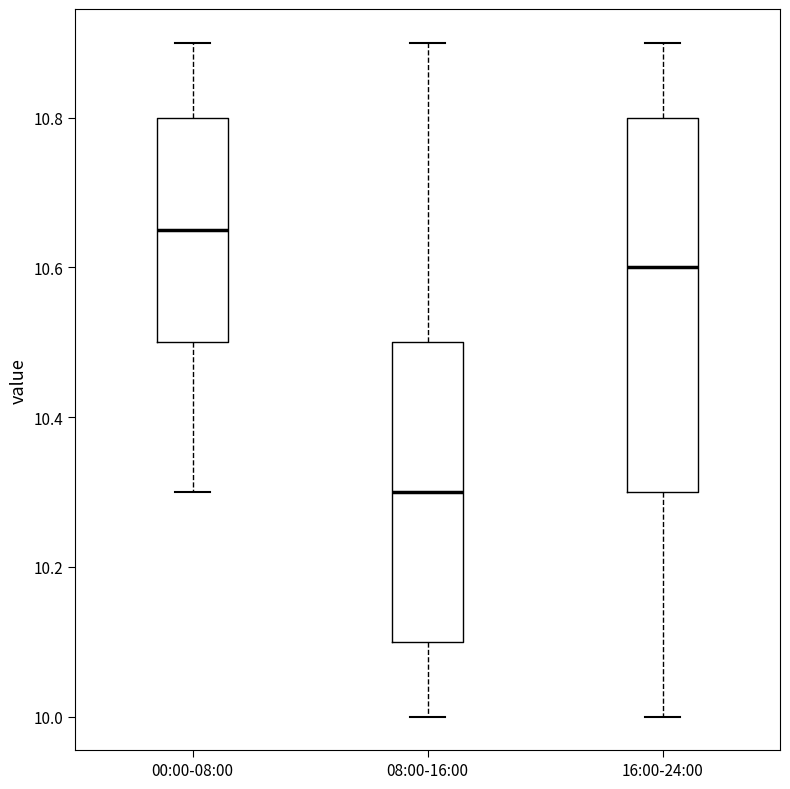

Where does the median line of the box for 16:00-24:00 sit on the y-axis? The values are not printed on the chart, so give them approximately, as read against the axis.

10.60